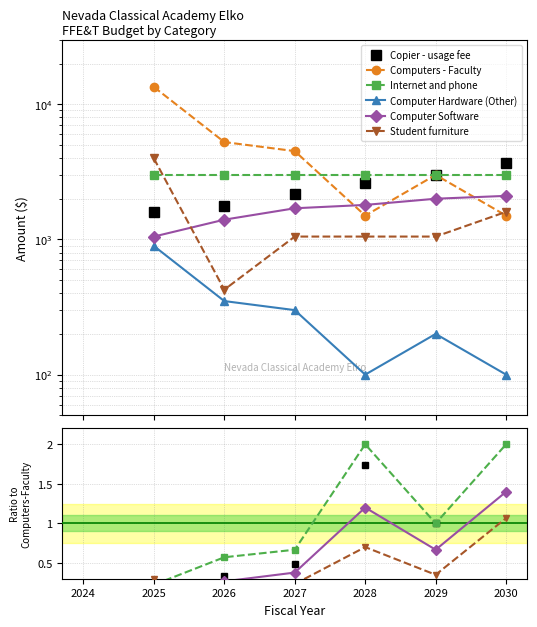

What is the value of the Internet and phone point at the 3rd from the left?

0.6